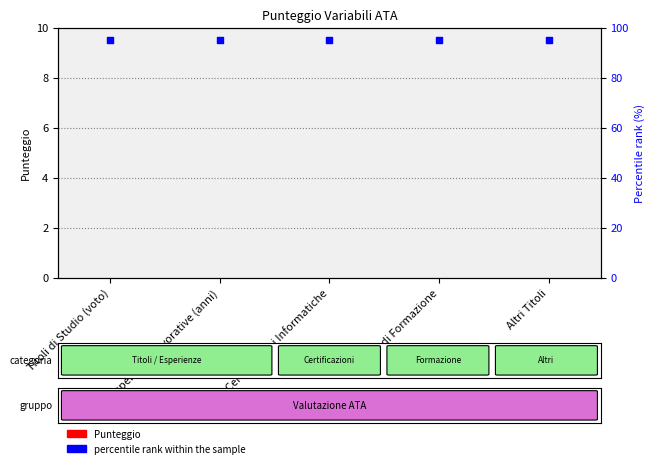

Which series reaches the minimum Y coordinate?

Punteggio